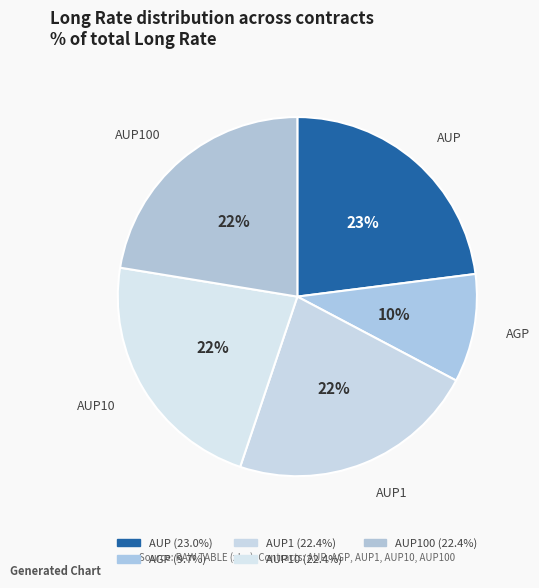

How many segments does this pie chart have?

5